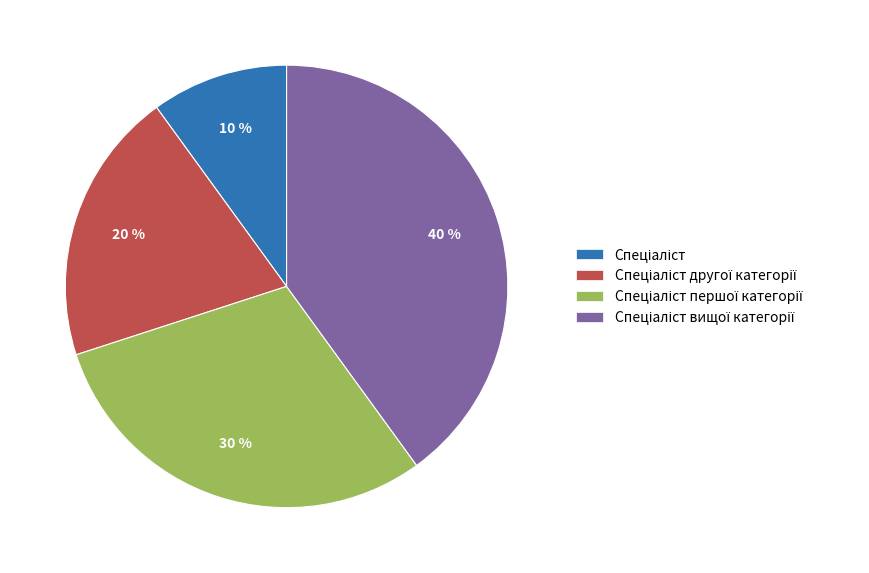

To the nearest percent, what is the average slice percentage?

25%